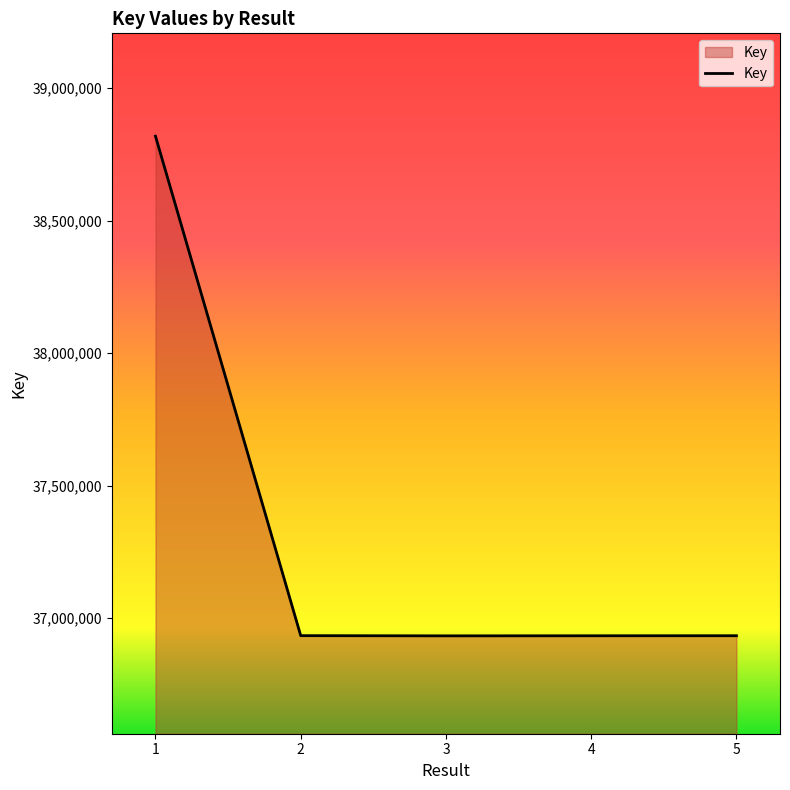

How many categories are shown in the chart?

5